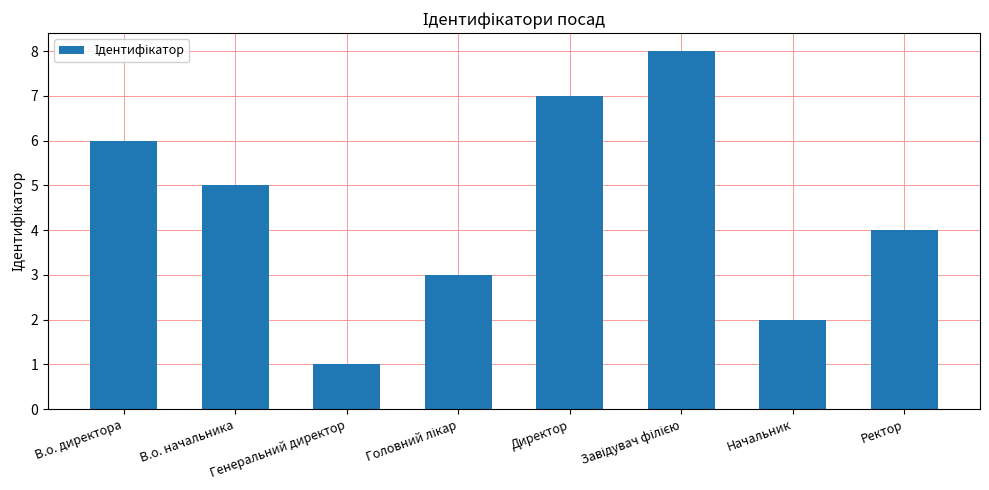

The chart shows a value of 3 at В.о. директора. True or false?

False